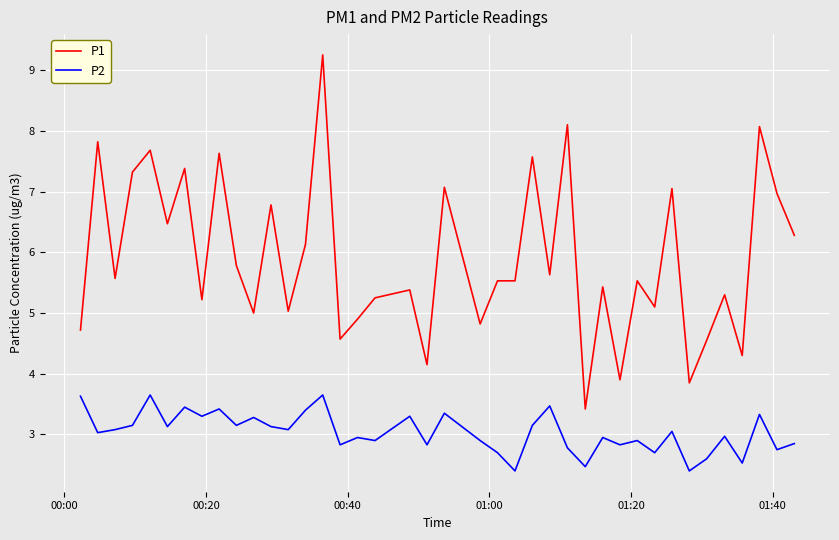

Which series has the widest spread of values?

P1